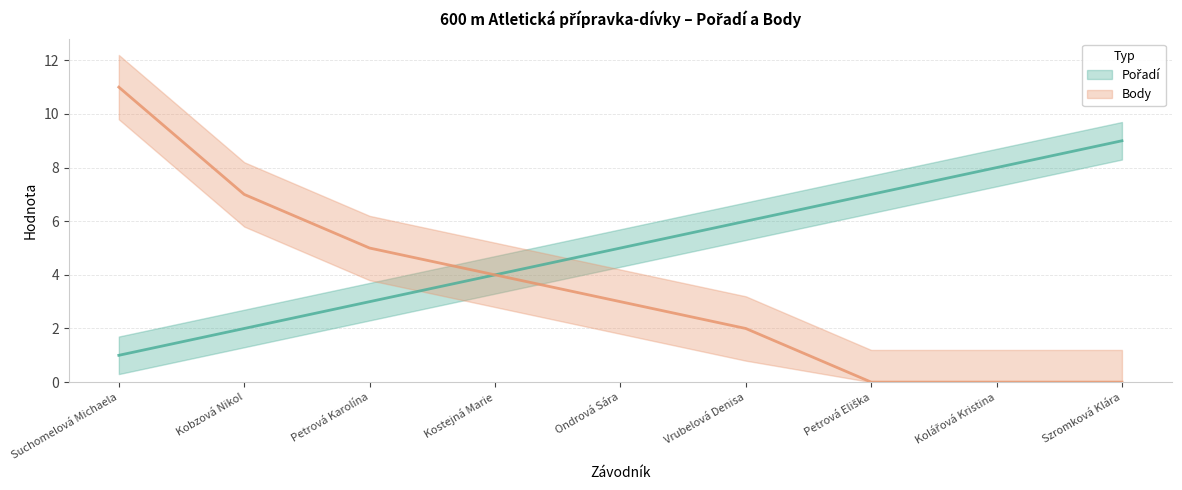

Which series has the widest spread of values?

Body